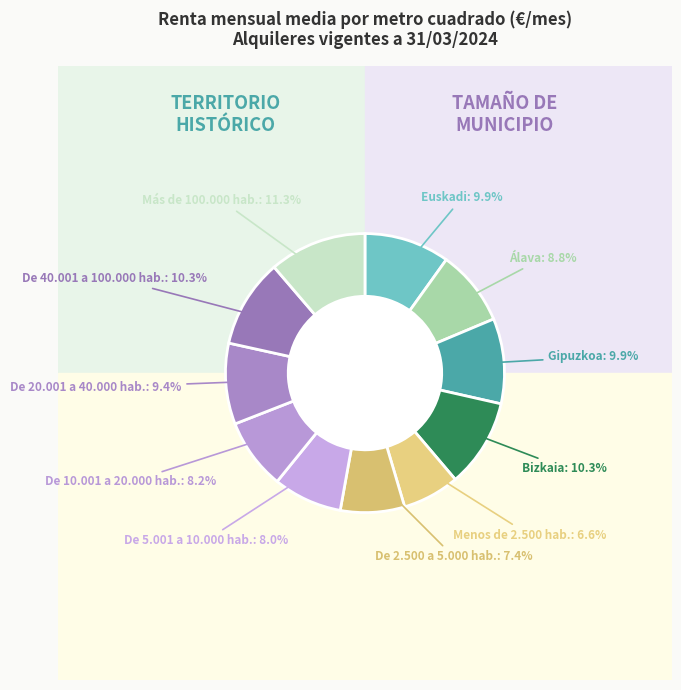

To the nearest percent, what is the difference between the De 20.001 a 40.000 hab. and Álava slice percentages?

1%